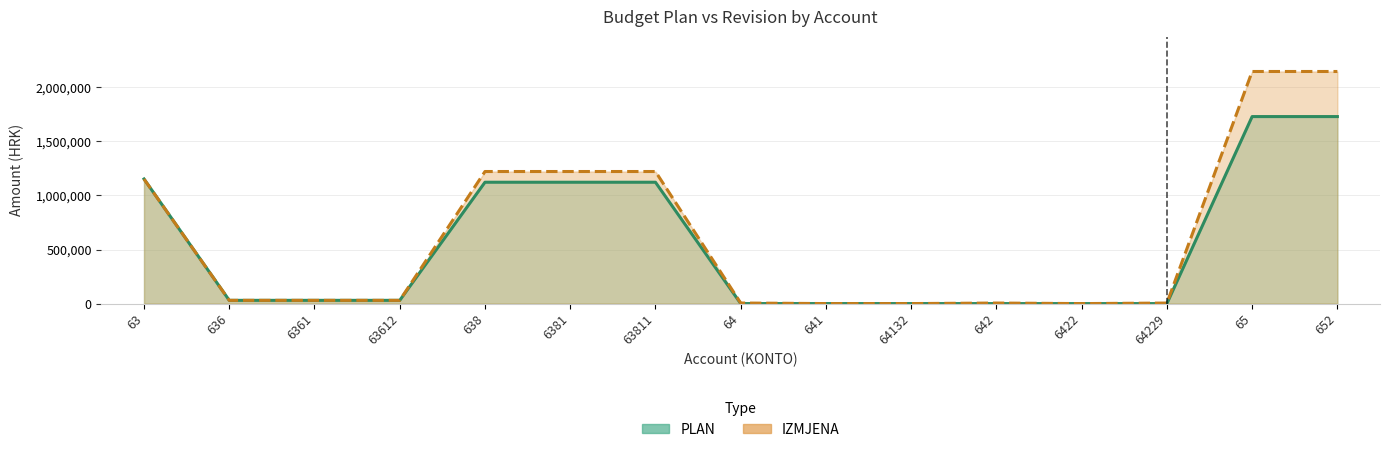

Does the chart have visible grid lines?

Yes